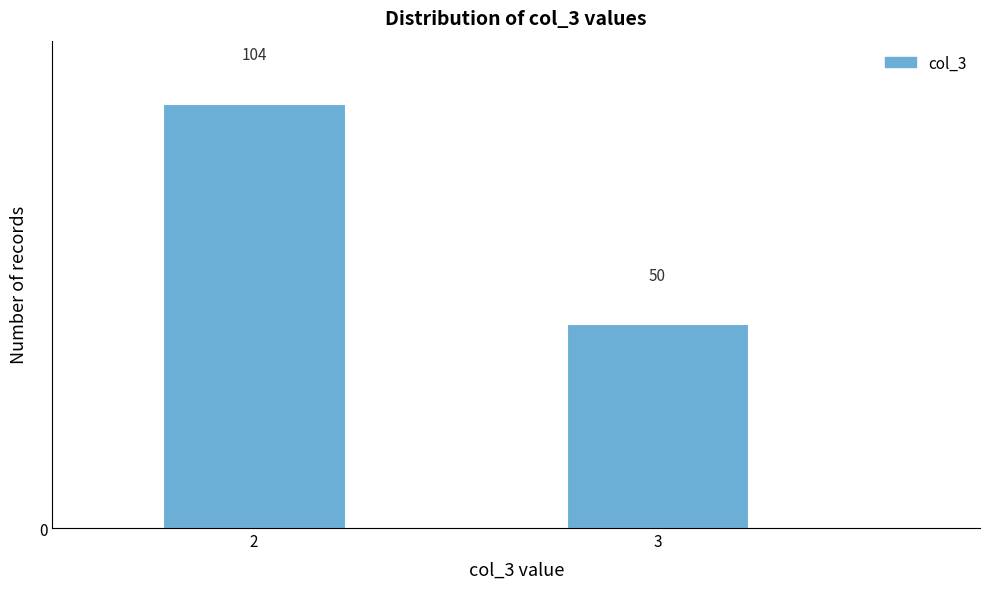

Reading left to right, what are all the values shown in this chart?

104	50